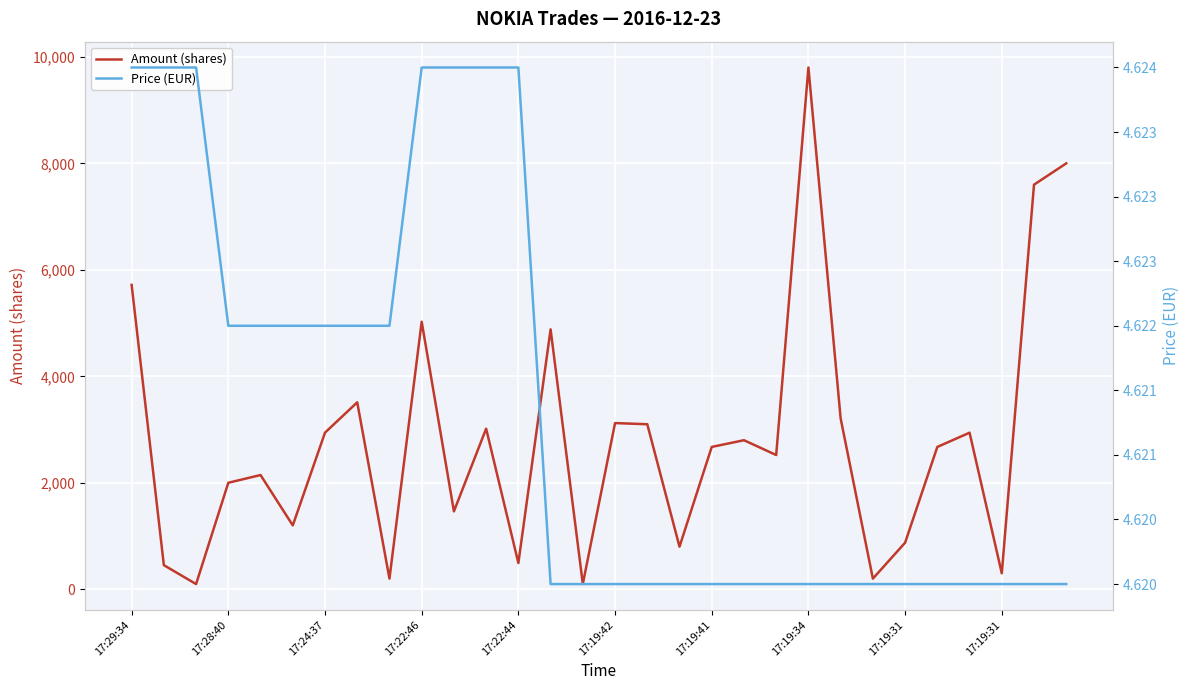

How many interior local peaks does the Amount (shares) series have?

9